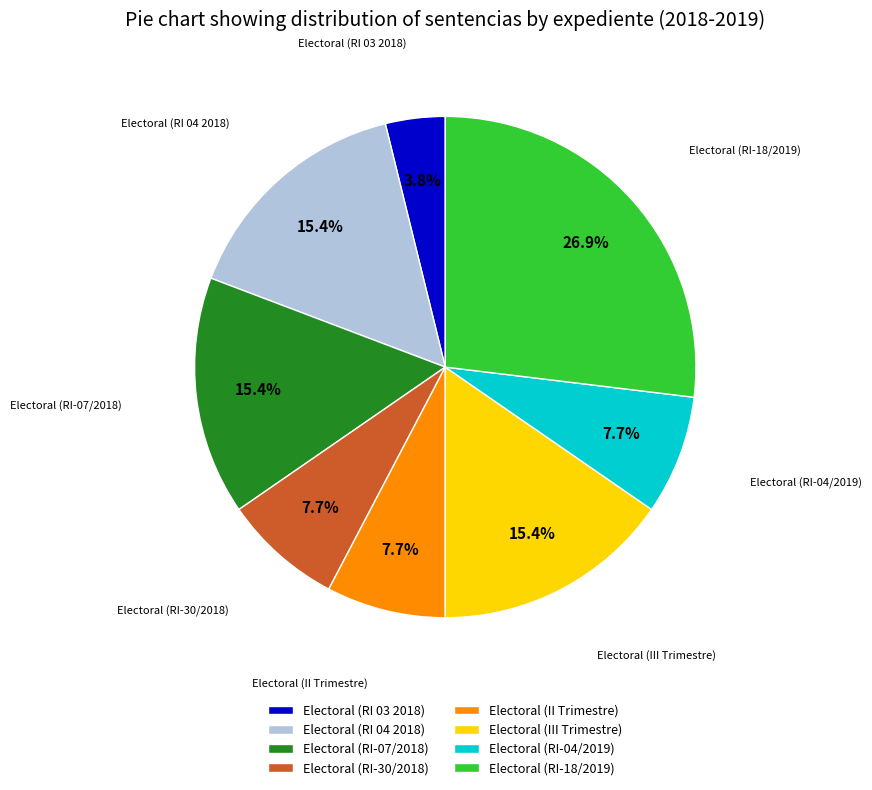

To the nearest percent, what is the difference between the largest and smallest slice percentages?

23%